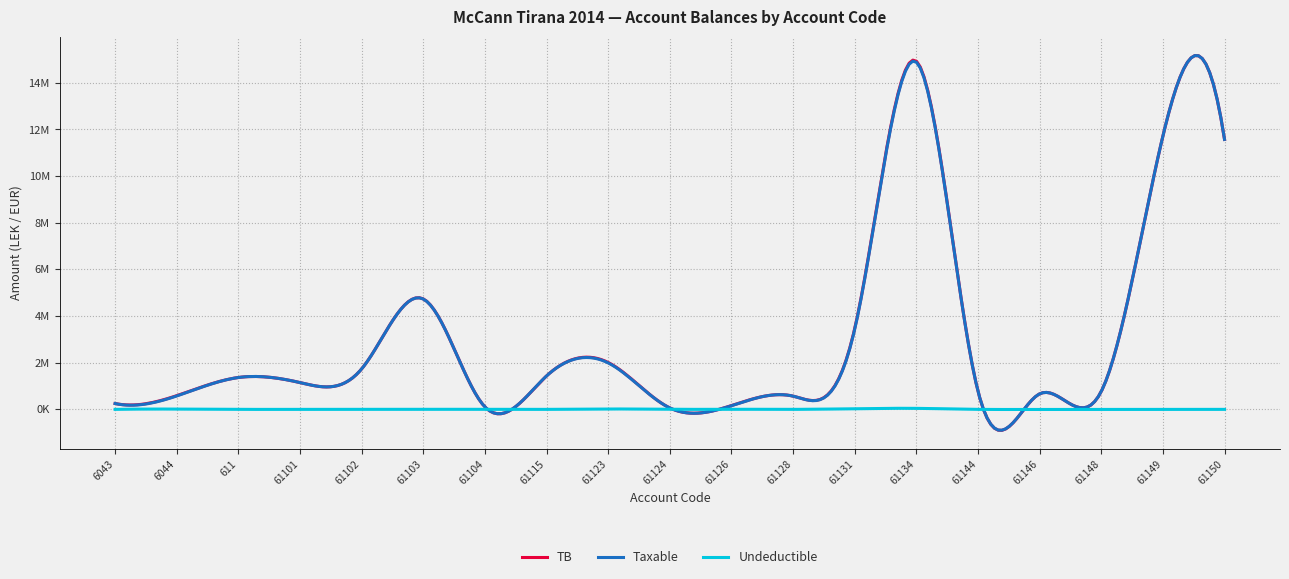

What are all the series names shown in the legend?

TB, Taxable, Undeductible